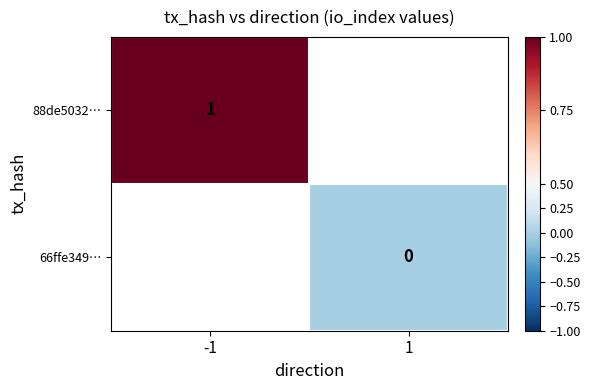

The value of 88de5032… at -1 is 1. True or false?

True